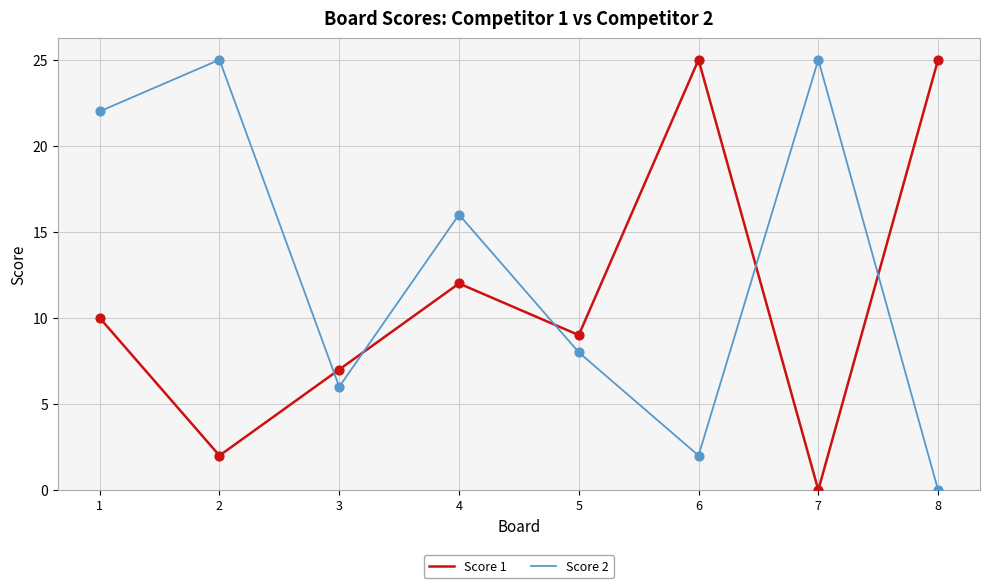

Which series has the largest total across all categories?

Score 2